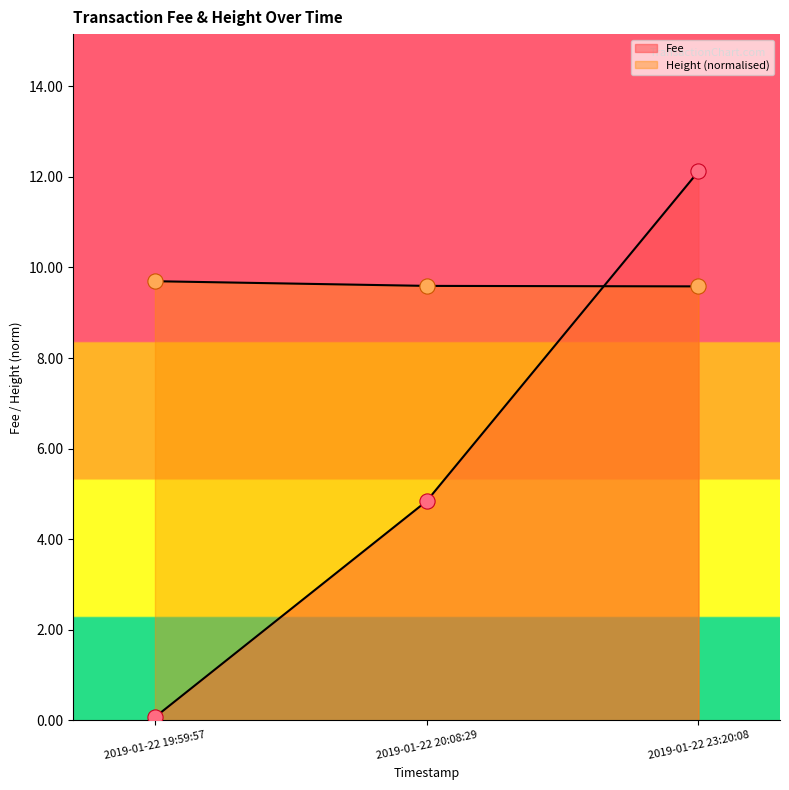

At how many categories does at least one series exceed 9?

3